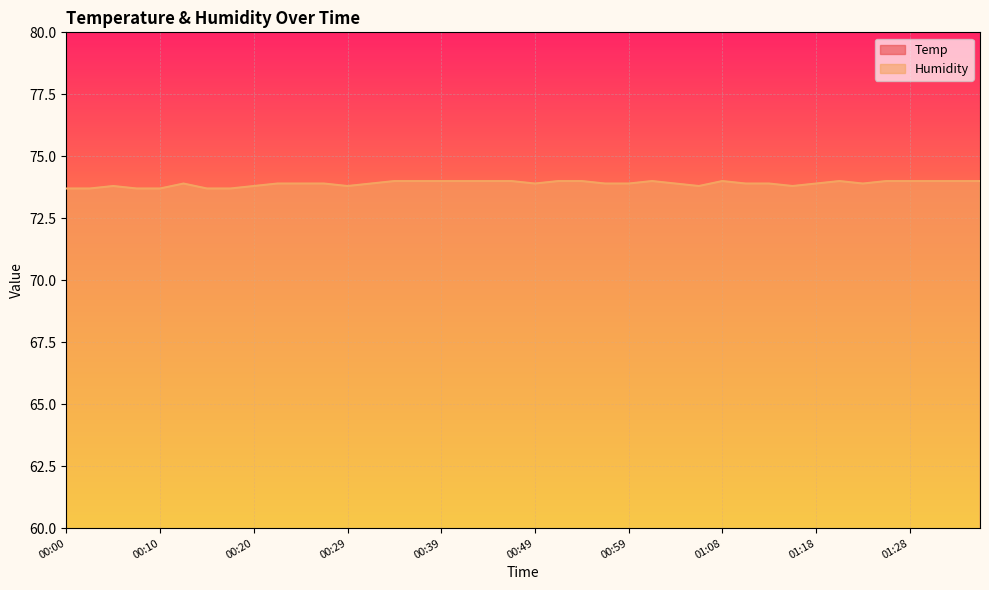

Which series changed the most between 00:34 and 00:51?

Temp